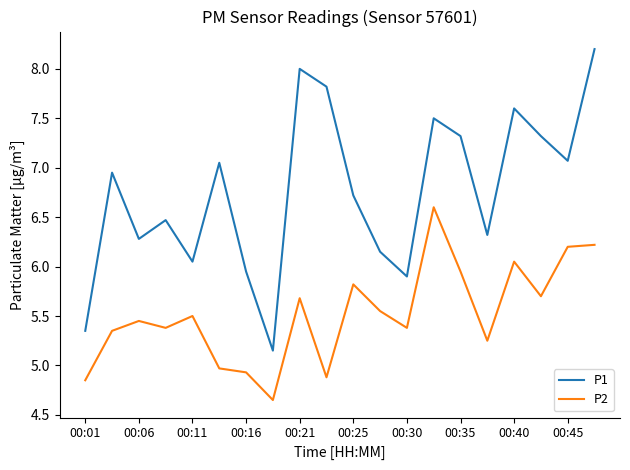

Rank the series by their maximum value, from highest to lowest.

P1, P2